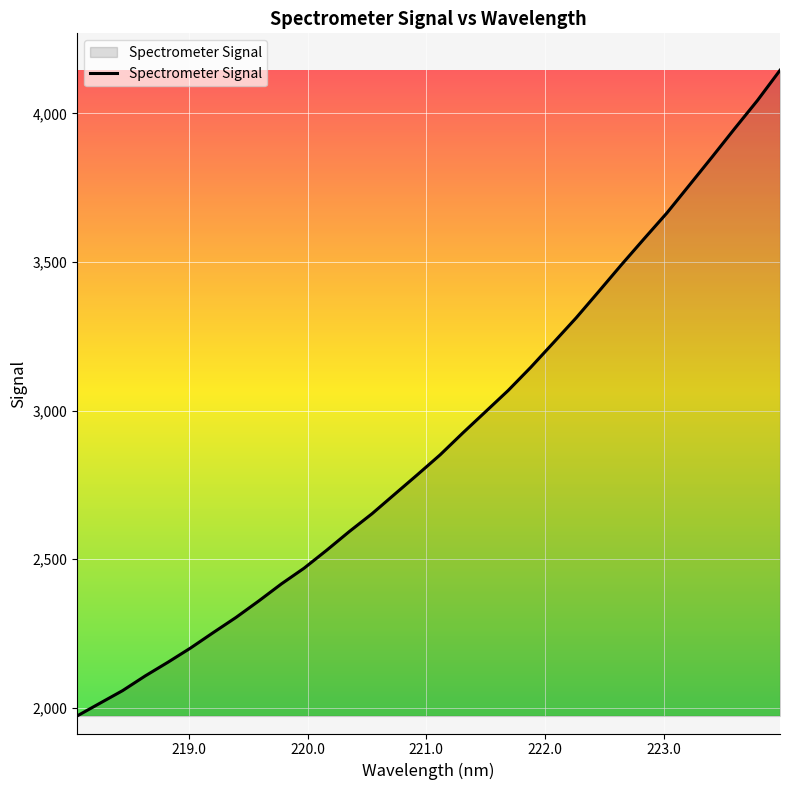

What is the difference between the second highest and second lowest values?

2028.8